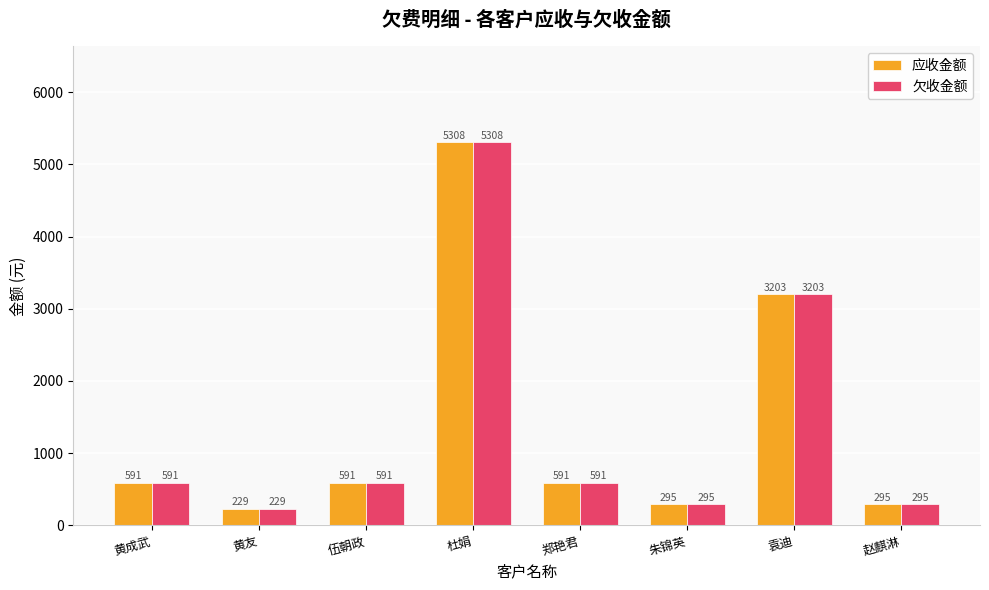

Is the value of 欠收金额 at 杜娟 greater than the value of 应收金额 at 郑艳君?

Yes